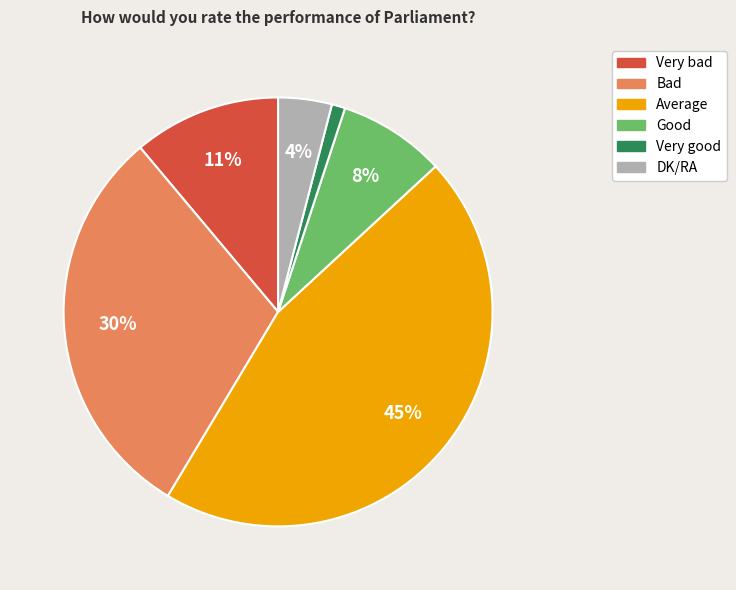

To the nearest percent, what is the difference between the largest and smallest slice percentages?

44%